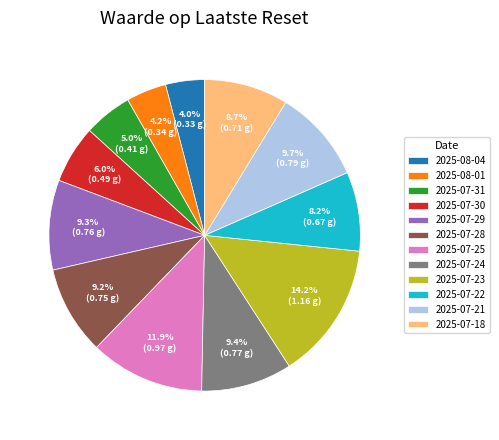

To the nearest percent, what is the difference between the largest and smallest slice percentages?

10%